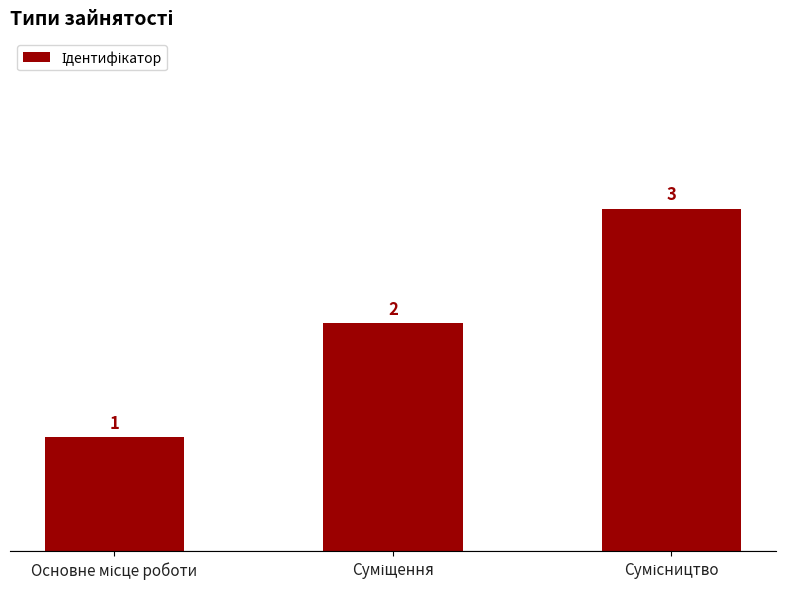

Reading right to left, list all the values displayed in this chart.

3	2	1